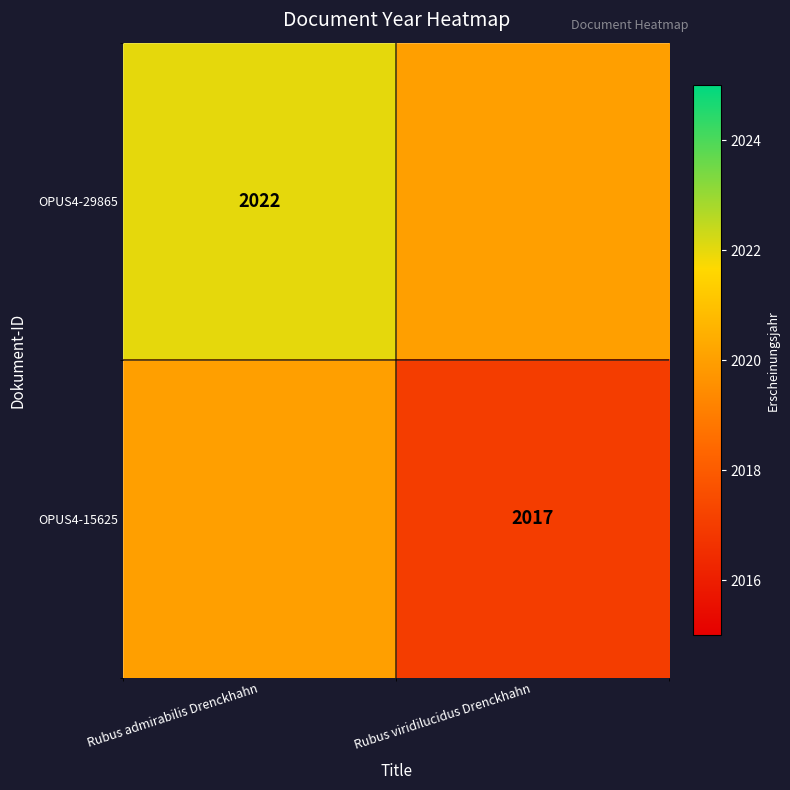

The OPUS4-15625 series shows 2017 at Rubus viridilucidus Drenckhahn. True or false?

True